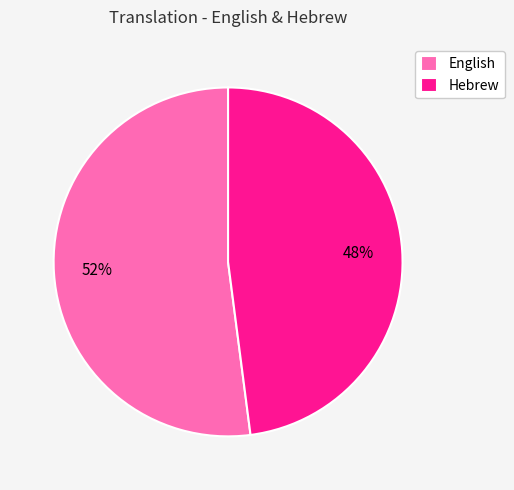

To the nearest percent, what is the average slice percentage?

50%